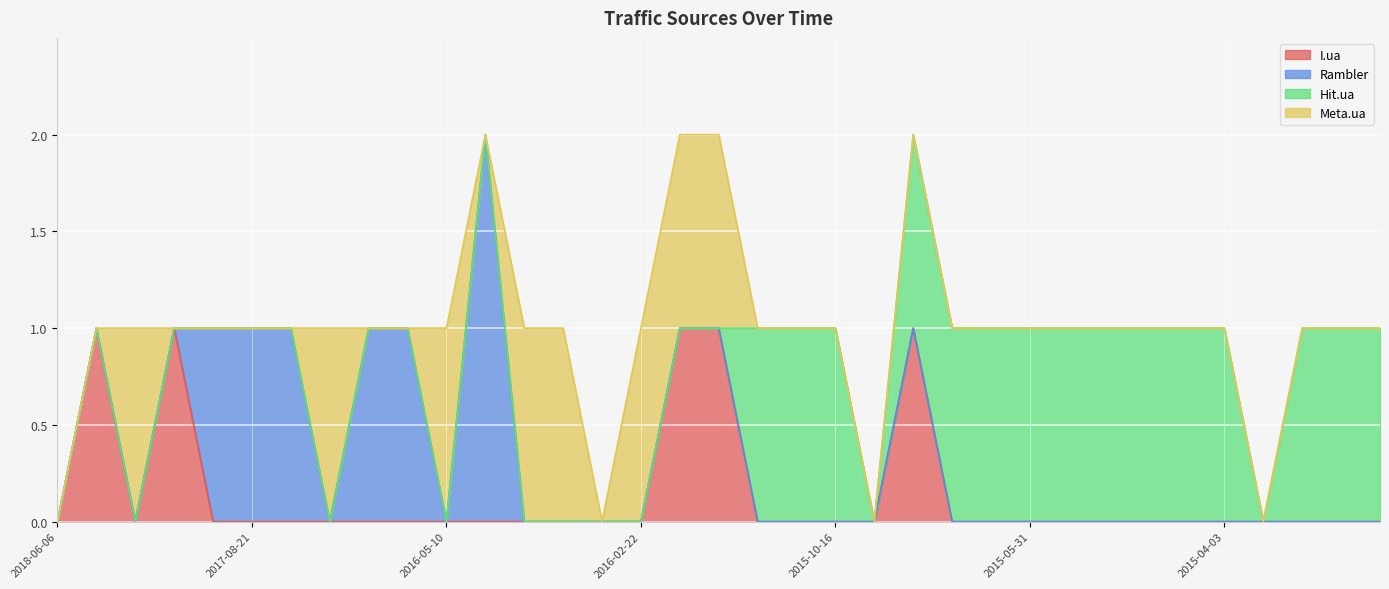

Which category has the lowest value in the Hit.ua series?

2018-06-06